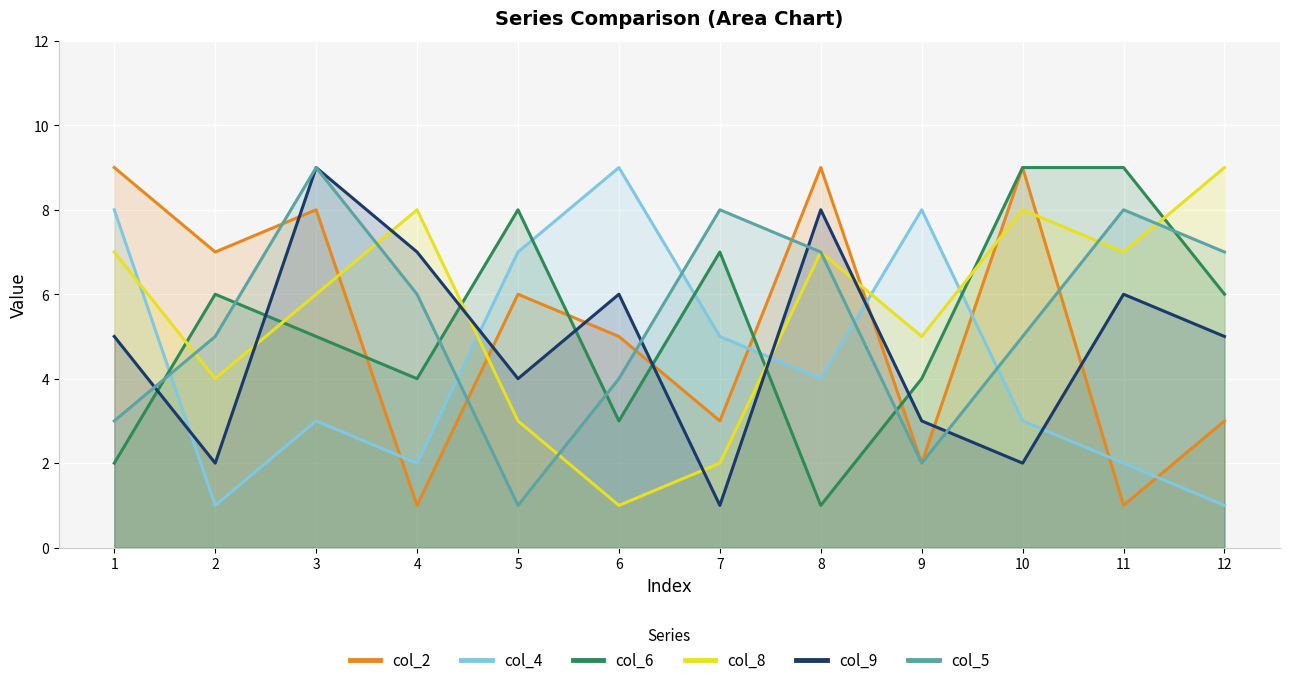

Is it true that col_6 equals 2 at 4?

False